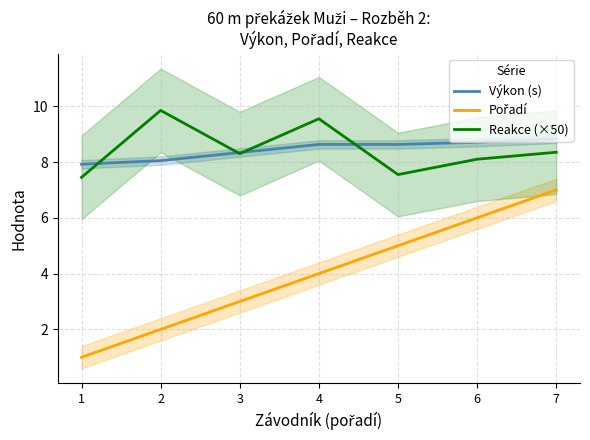

What is the spread (max minus min) of values at 6?

2.7